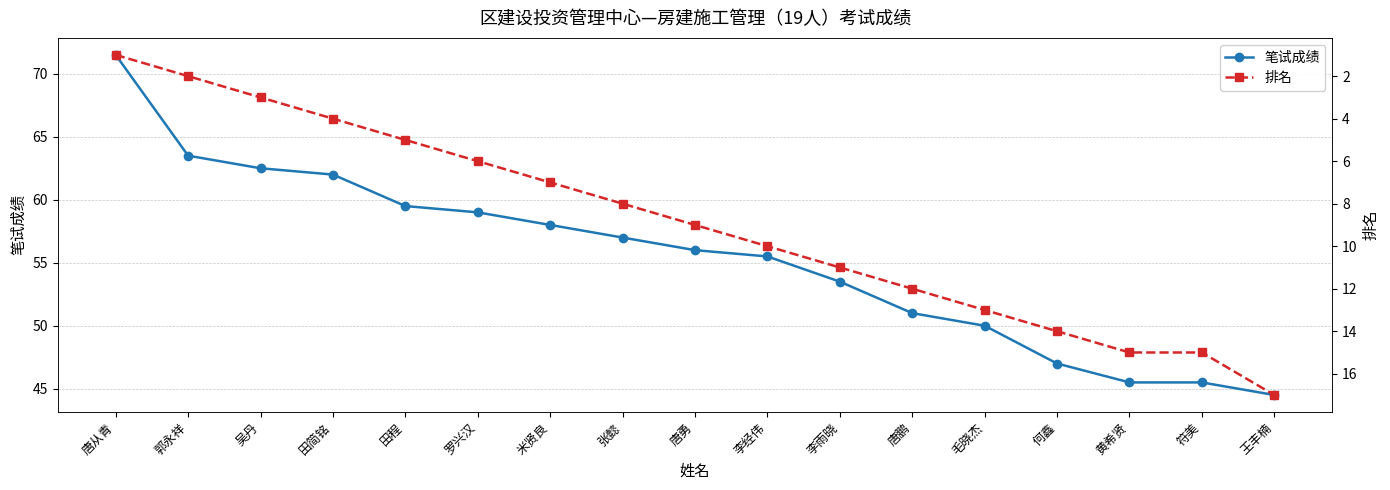

Reading left to right, what are all the values shown in this chart?

笔试成绩: 唐从青=71.5	郭永祥=63.5	吴丹=62.5	田简铭=62.0	田程=59.5	罗兴汉=59.0	米贤良=58.0	张懿=57.0	唐勇=56.0	李经伟=55.5	李雨晓=53.5	唐鹏=51.0	毛晓杰=50.0	何鑫=47.0	黄希贤=45.5	符美=45.5	王丰楠=44.5
排名: 唐从青=1.0	郭永祥=2.0	吴丹=3.0	田简铭=4.0	田程=5.0	罗兴汉=6.0	米贤良=7.0	张懿=8.0	唐勇=9.0	李经伟=10.0	李雨晓=11.0	唐鹏=12.0	毛晓杰=13.0	何鑫=14.0	黄希贤=15.0	符美=15.0	王丰楠=17.0